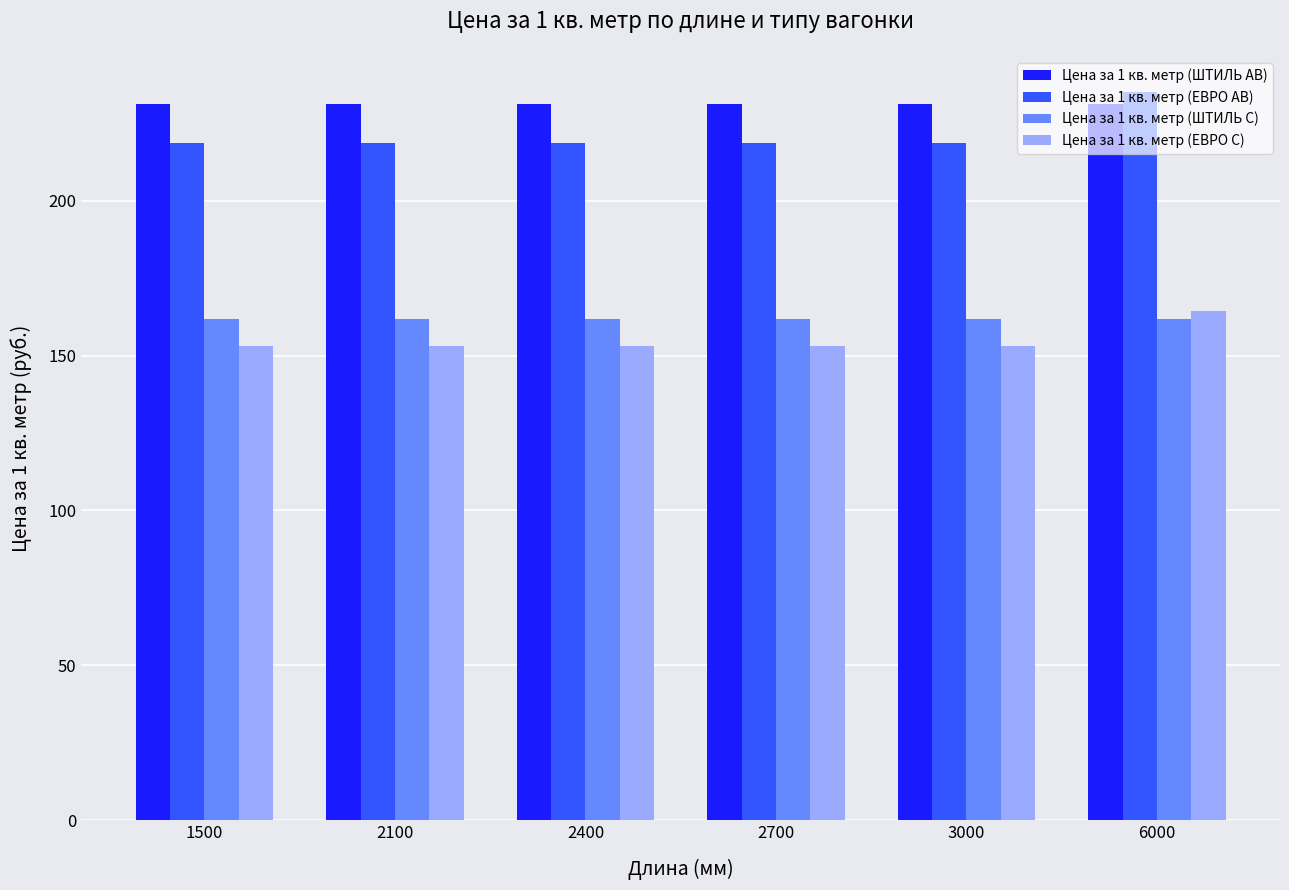

The value of Цена за 1 кв. метр (ЕВРО С) at 2100 is 214.2. True or false?

False